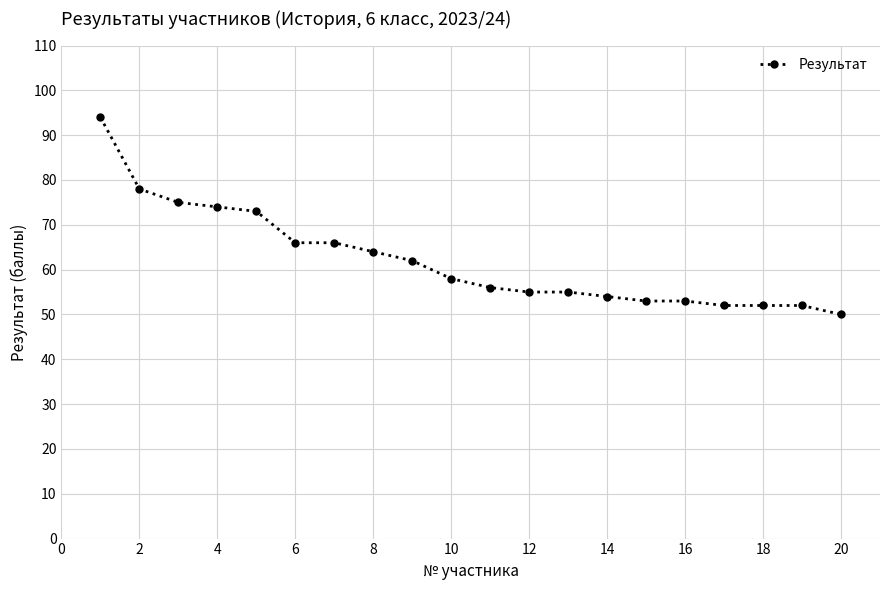

What is the maximum value shown in the chart?

94